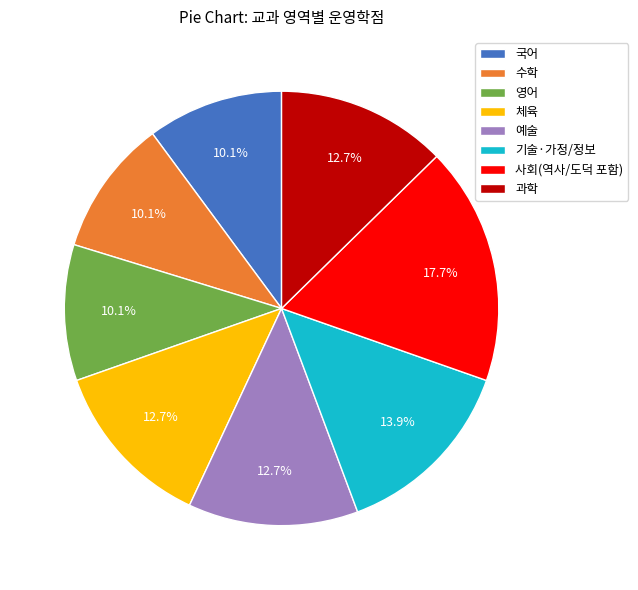

Which slice is the largest?

사회(역사/도덕 포함)